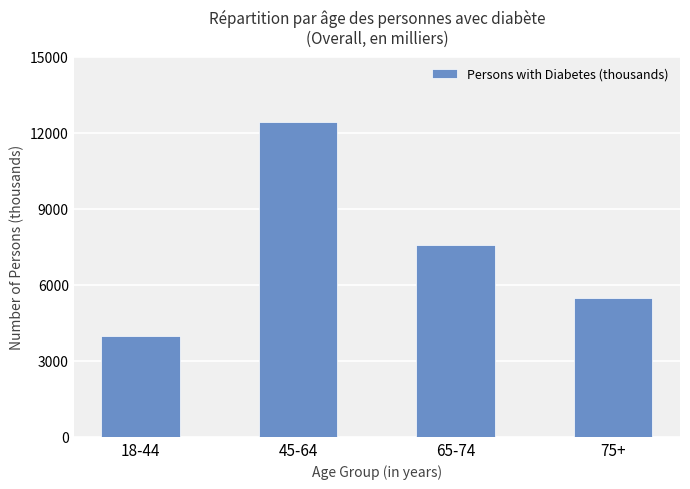

At which category does the chart reach its peak across all series?

45-64